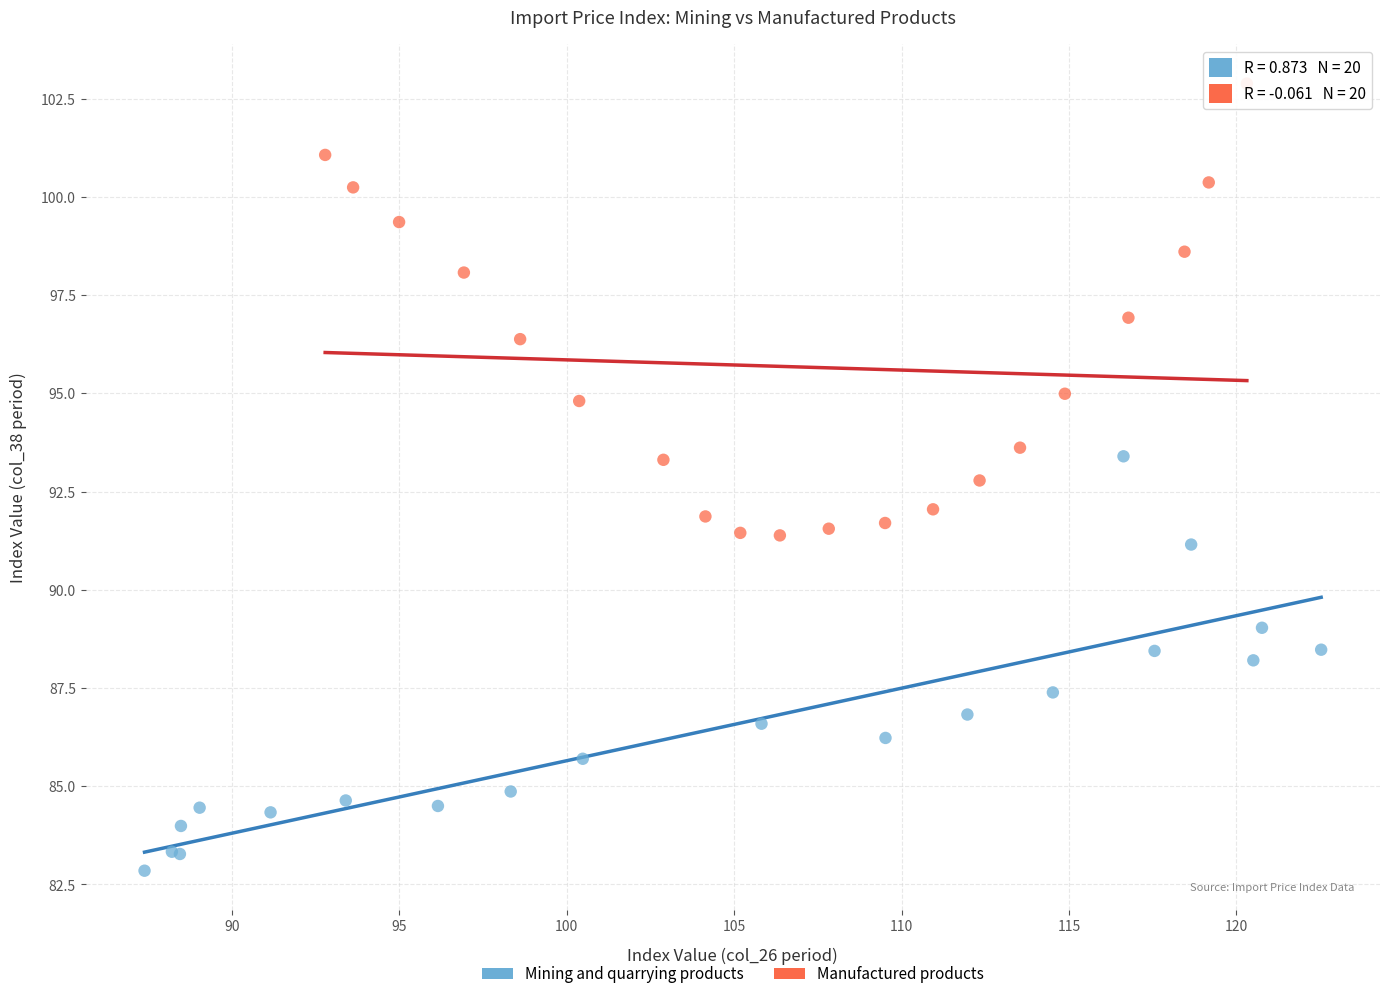

Which series contains the lowest Y value?

Mining and quarrying products